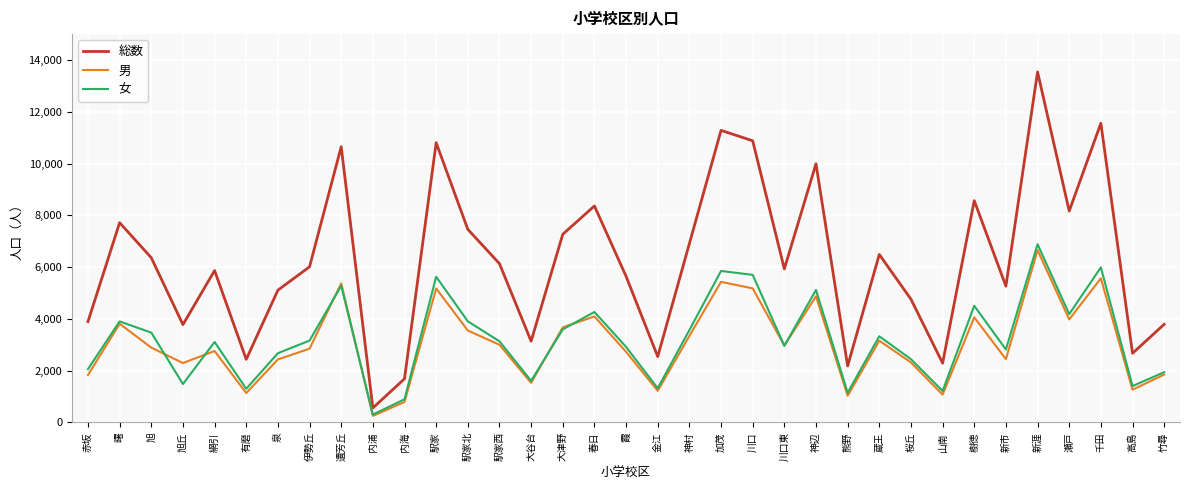

How many interior local valleys does the 女 series have?

11